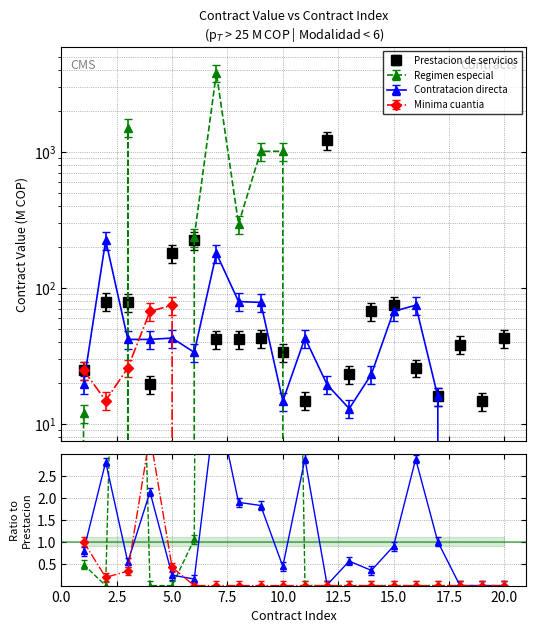

Where is the first local maximum for Contratacion directa?

2